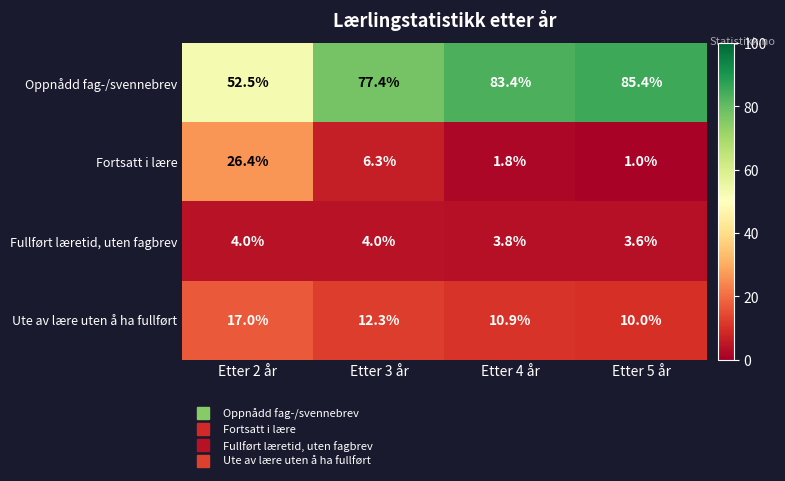

What is the total value across all series at Etter 4 år?

99.9